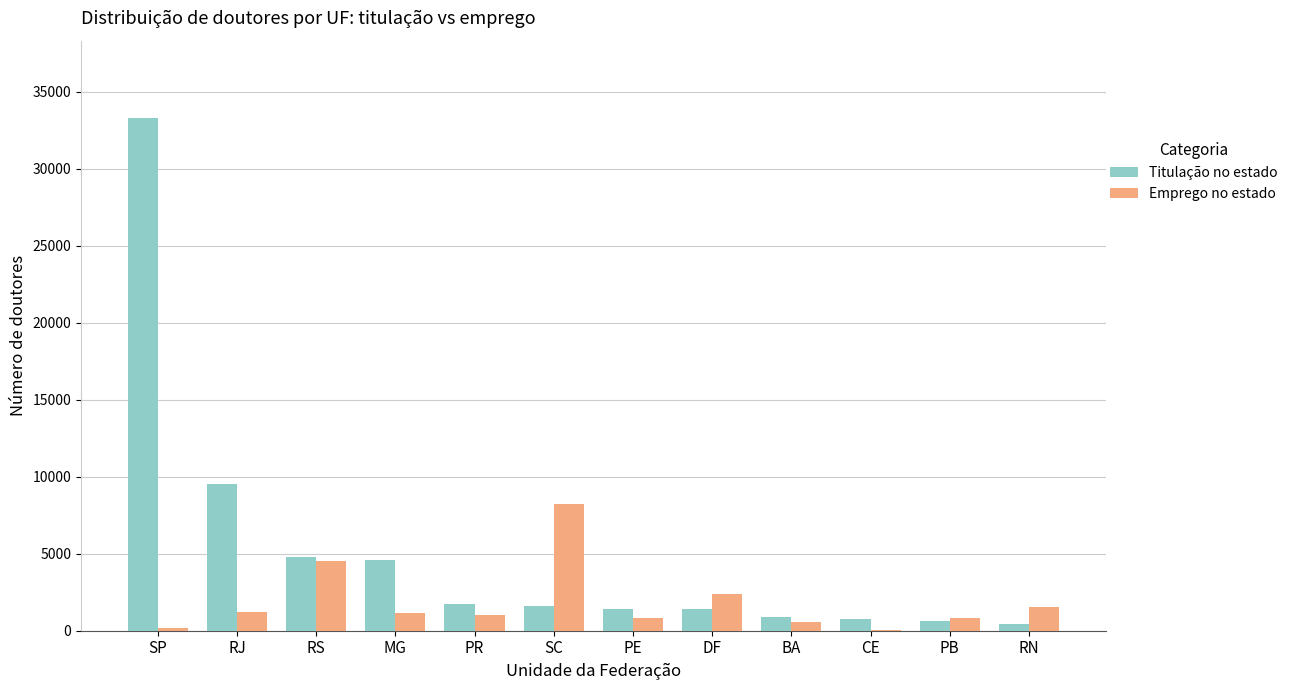

True or false: Titulação no estado has a value of 4804 at RS.

True